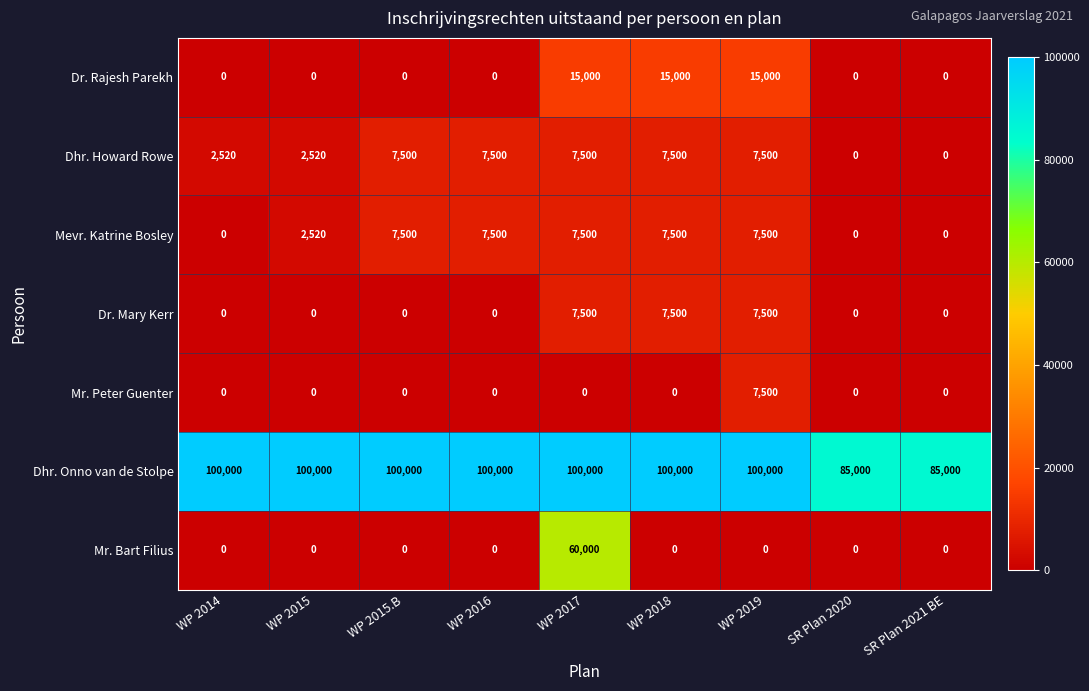

Is it true that Mevr. Katrine Bosley equals 7500 at WP 2016?

True